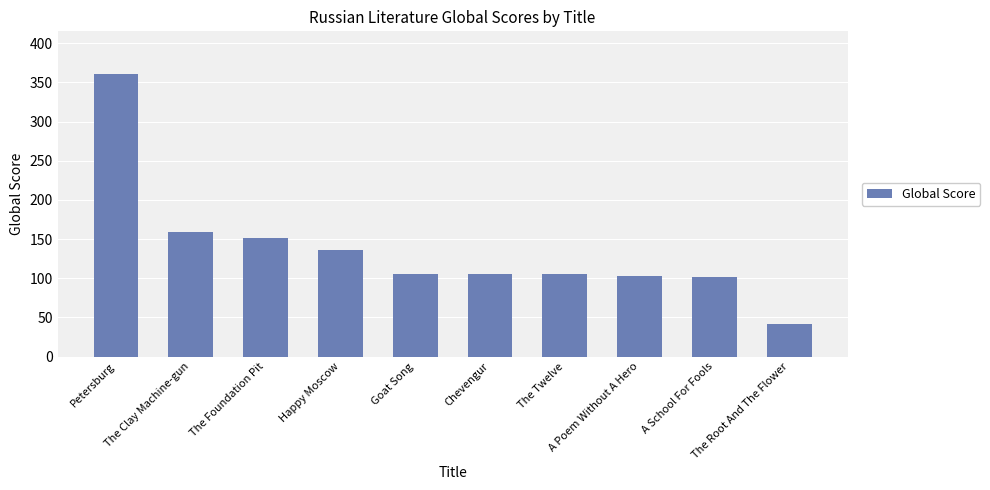

What is the greatest value displayed?

361